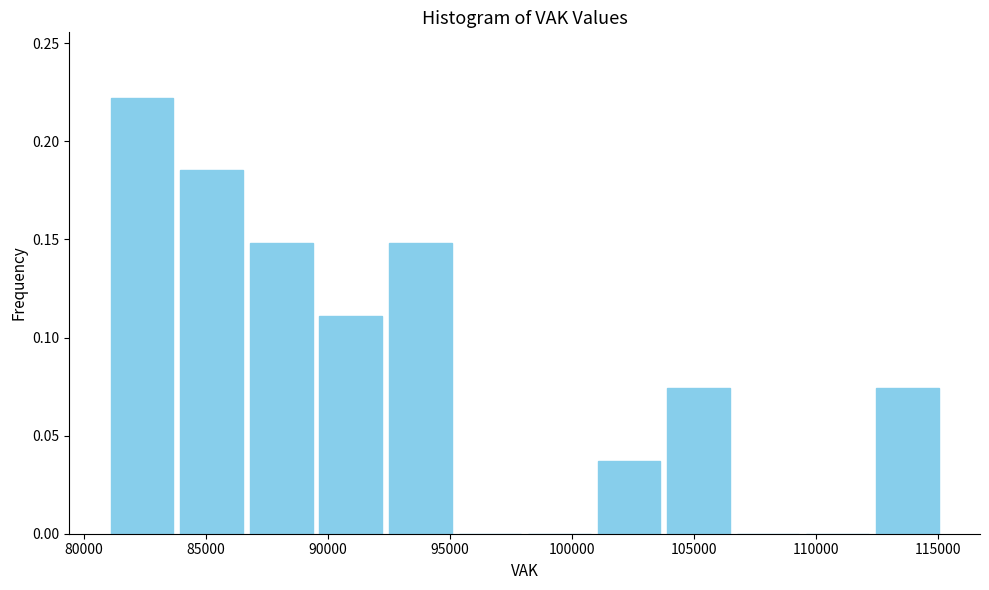

Reading left to right, transcribe this chart: for each bar, give the range it covers on the x-axis and its height. Neither the bar edges nor the heights are printed on the chart, so give them approximately, as read against the axes.

81000 to 84000: 0.220
84000 to 86500: 0.185
86500 to 89500: 0.150
89500 to 92500: 0.110
92500 to 95000: 0.150
95000 to 98000: 0
98000 to 101000: 0
101000 to 104000: 0.035
104000 to 106500: 0.075
106500 to 109500: 0
109500 to 112500: 0
112500 to 115000: 0.075